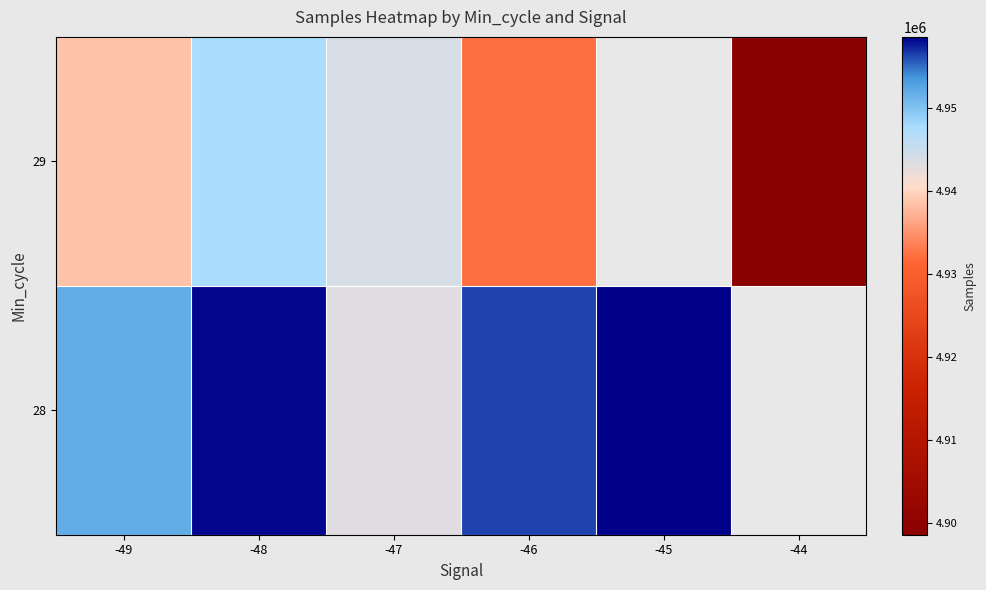

At which category does the chart reach its peak across all series?

-45